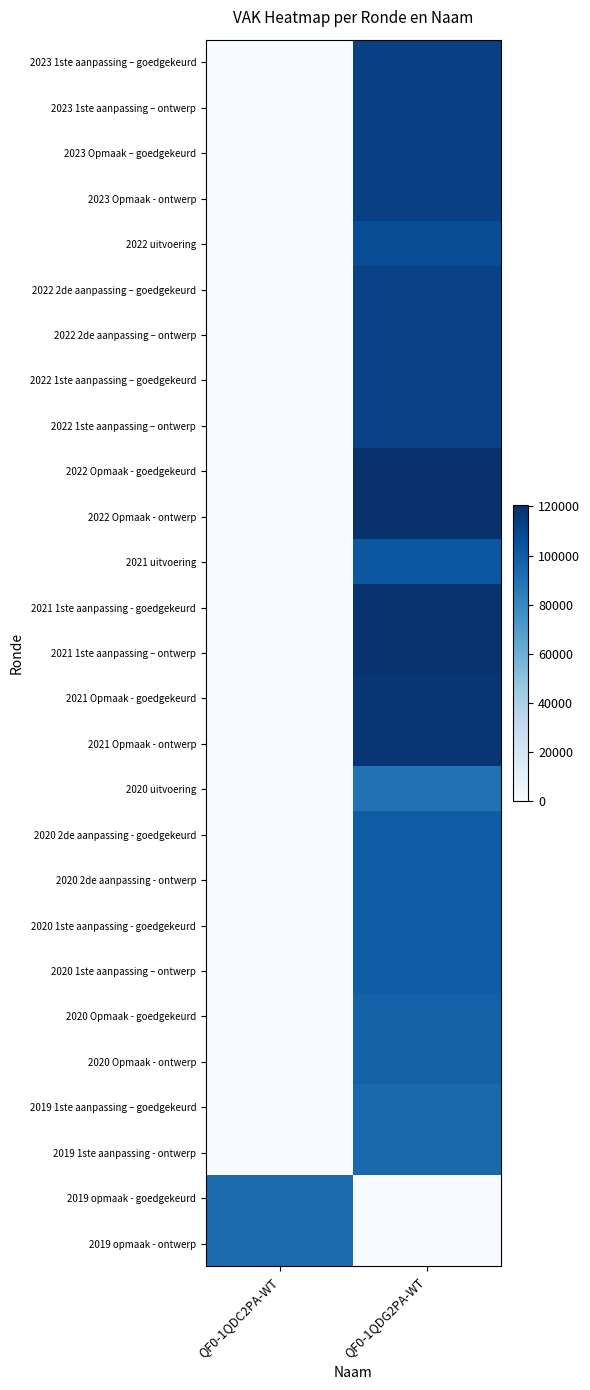

How many data points does each series have?

2